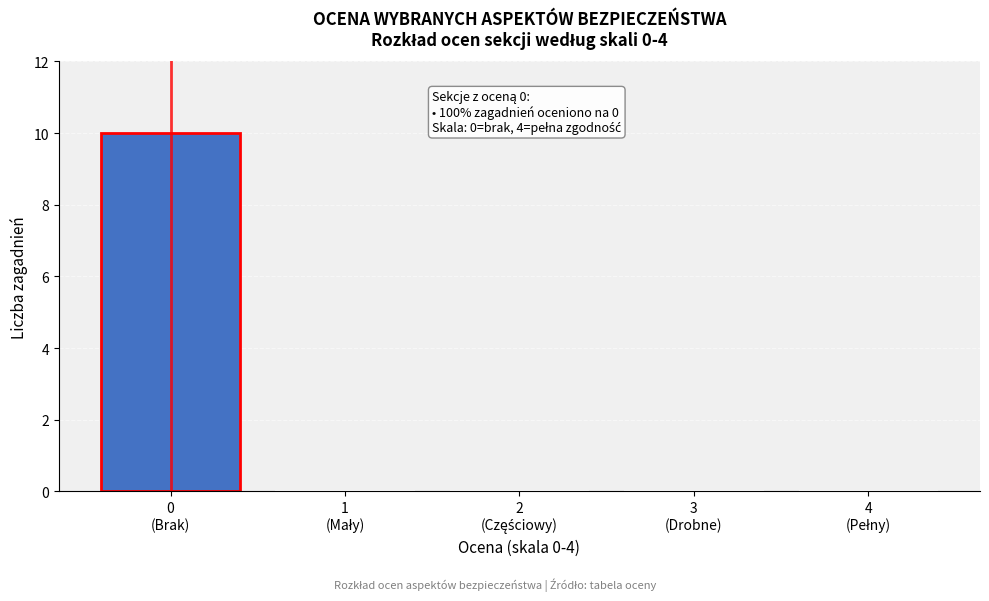

What is the sum of all values?

10